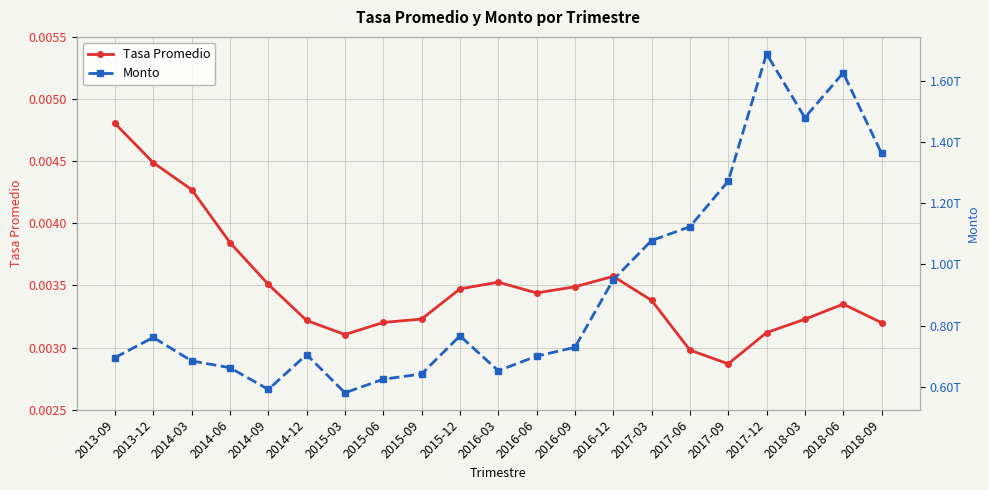

The value of Monto at 2018-06 is 1019559069463.5. True or false?

False